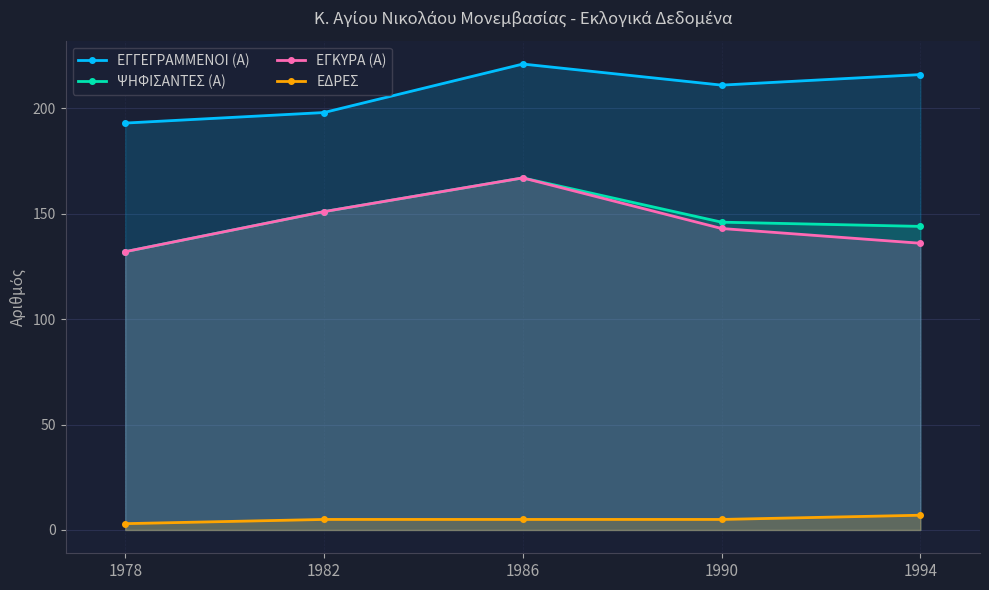

Rank the categories by ΕΓΓΕΓΡΑΜΜΕΝΟΙ (Α) value from lowest to highest.

1978, 1982, 1990, 1994, 1986